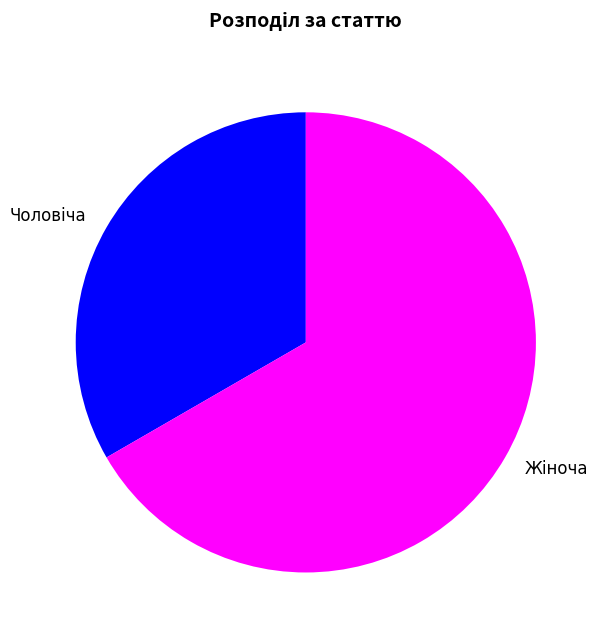

Is there a majority slice in this chart?

Yes